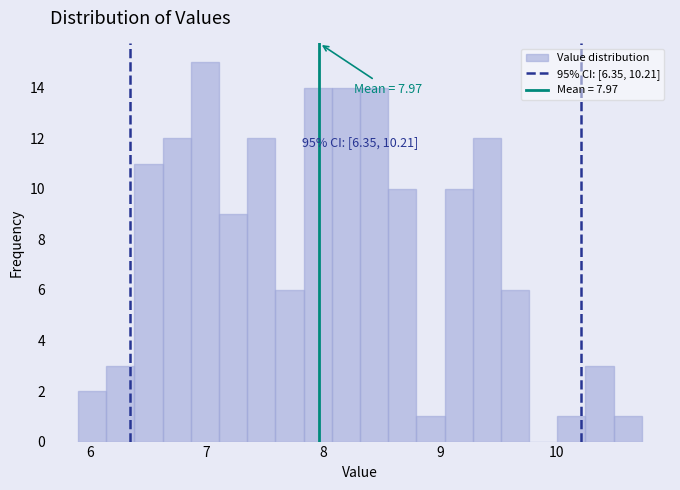

Around what value on the x-axis is the tallest bar? Give the approximate position of its centre, as read against the axis.

7.0